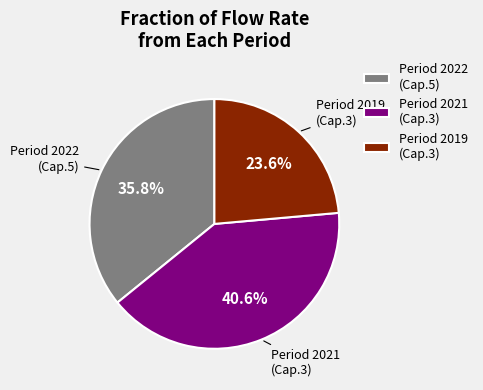

Is Period 2019 (Cap.3) the majority of the pie?

No